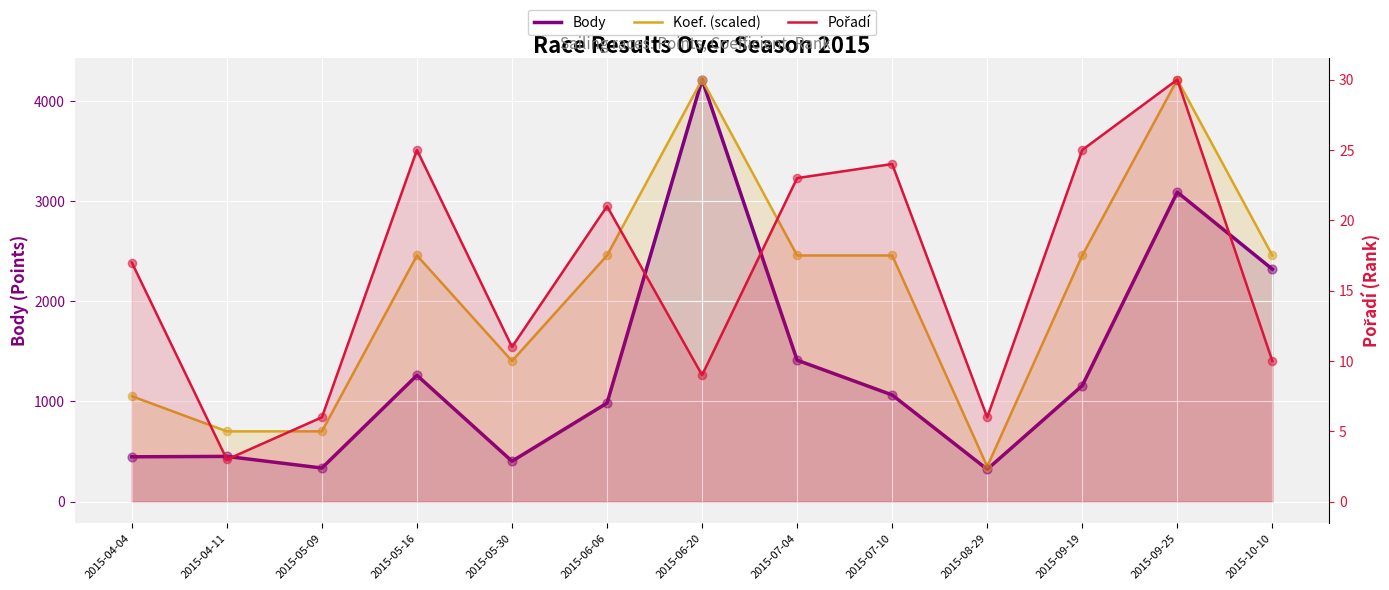

Which series reaches the minimum Y coordinate?

Pořadí